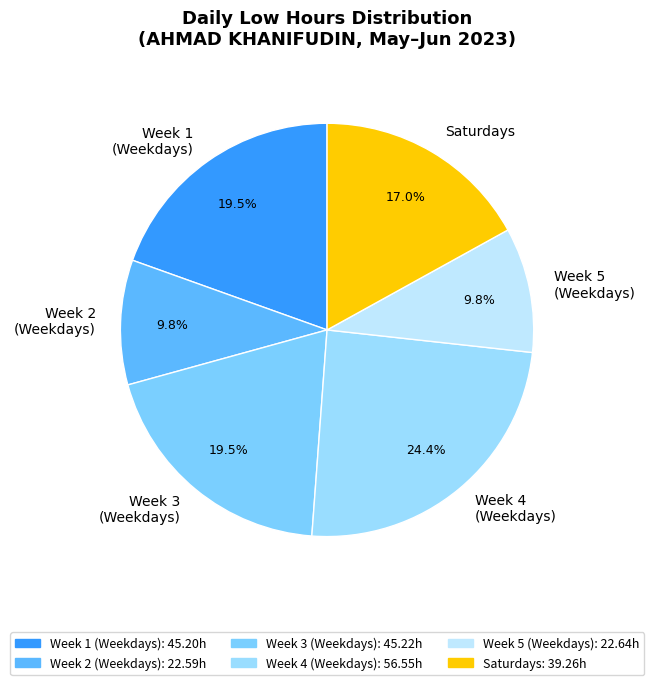

Which category has the biggest portion of the pie?

Week 4 (Weekdays)